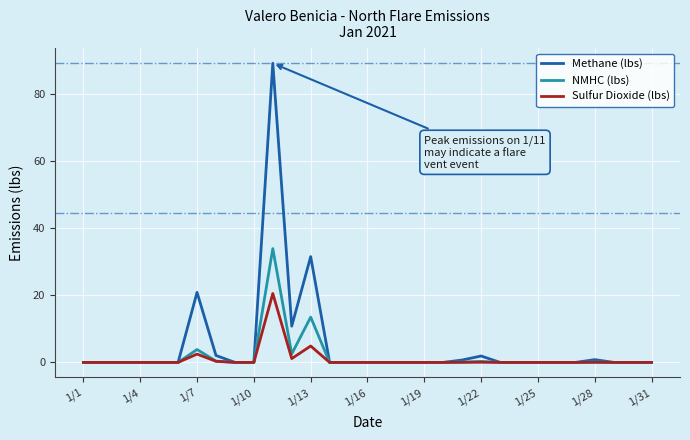

Count the number of categories in the chart.

31